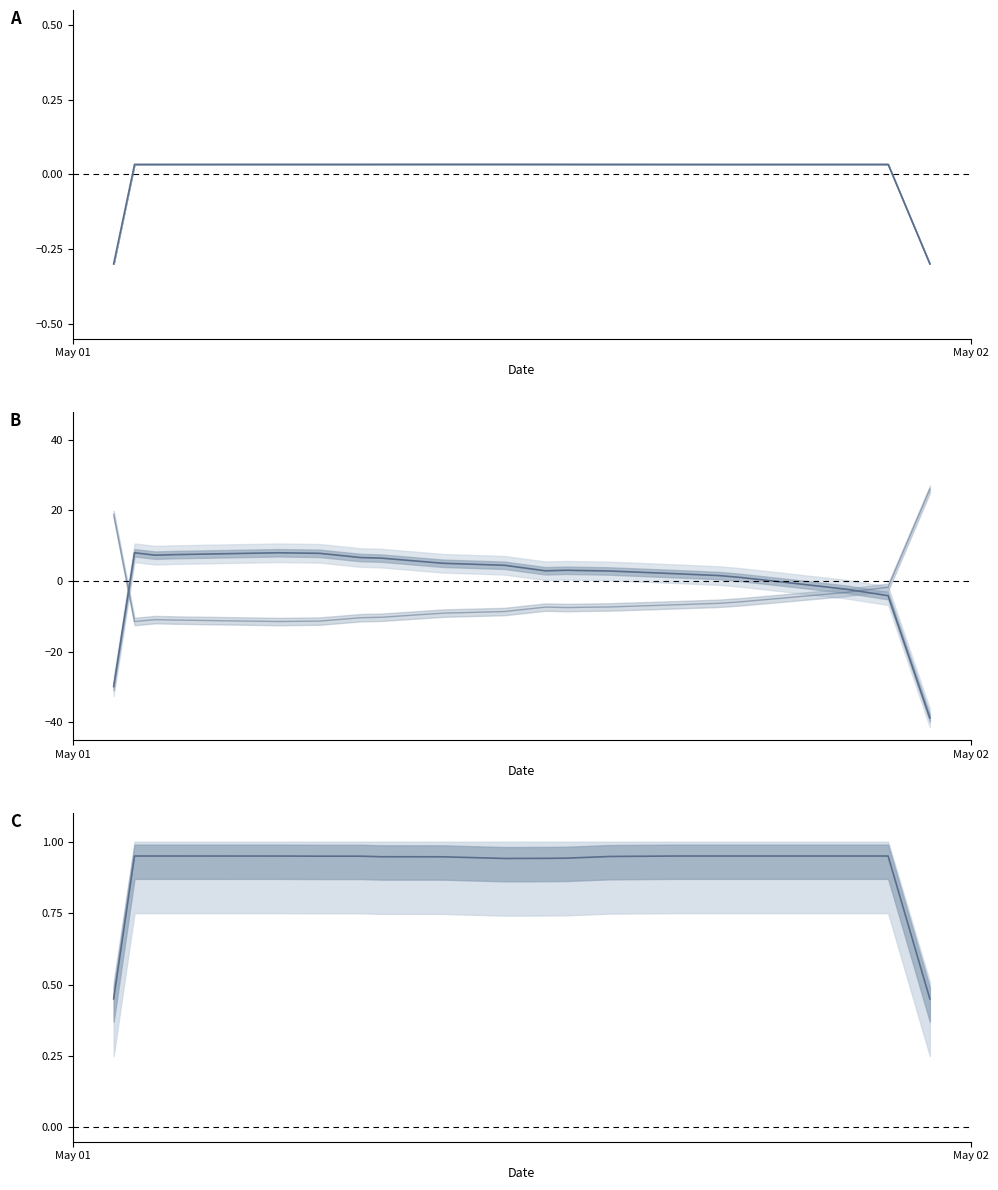

Which series ends up on top after the final intersection of humidity and temperature?

humidity